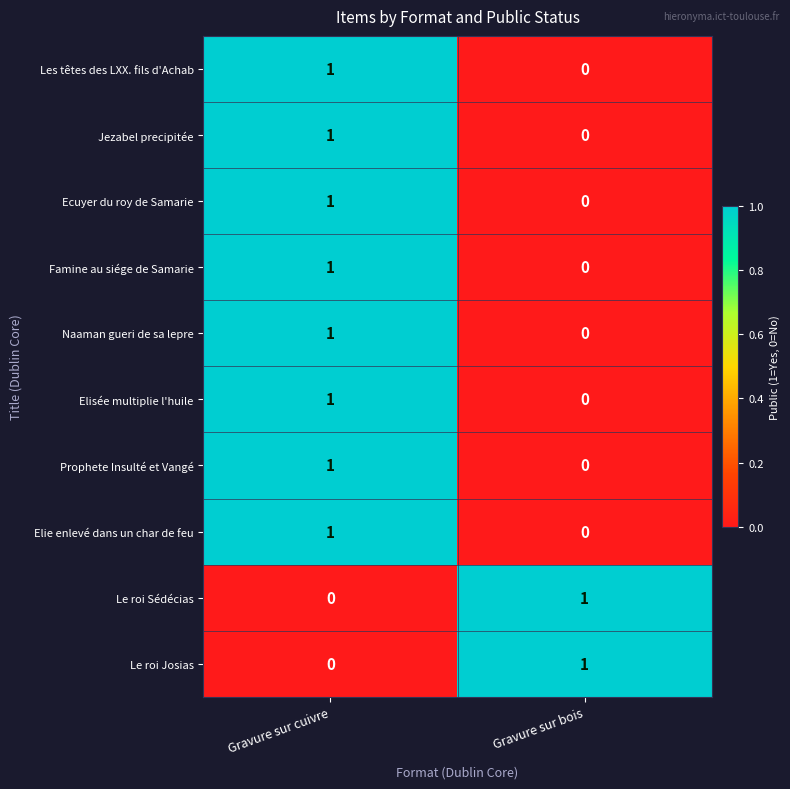

Is the value of Elisée multiplie l'huile at Gravure sur cuivre greater than the value of Les têtes des LXX. fils d'Achab at Gravure sur bois?

Yes